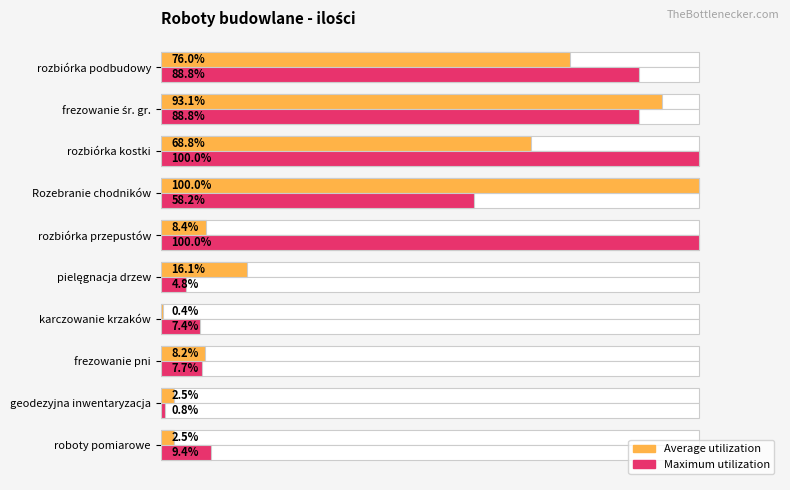

What is the sum of all Maximum utilization values?

465.9